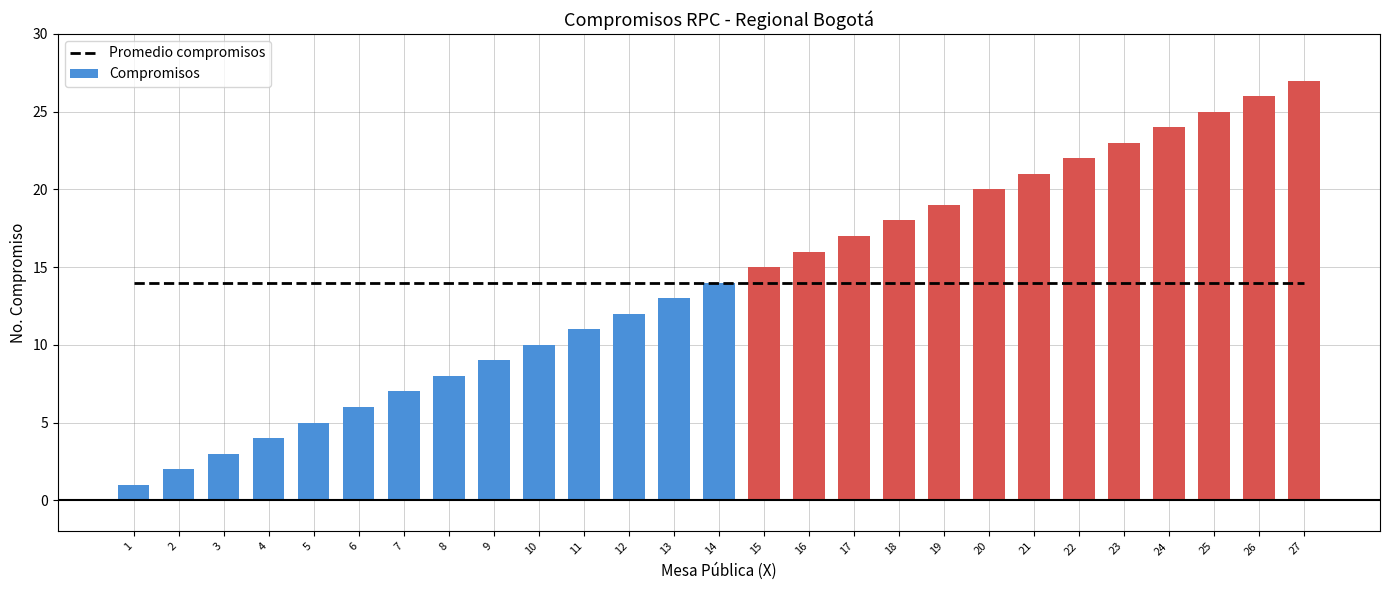

Is it true that Promedio compromisos equals 20 at 18?

False